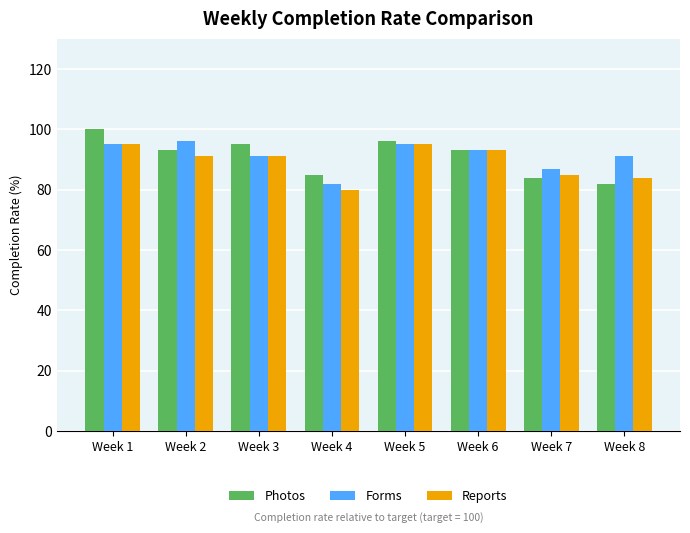

The Reports series shows 80 at Week 4. True or false?

True